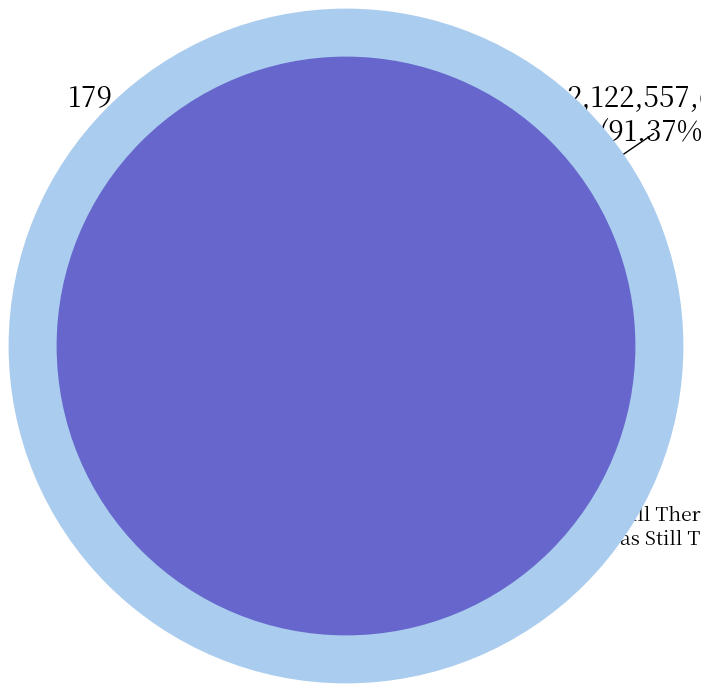

What is the largest slice in the pie chart?

Our Flag Was Still There